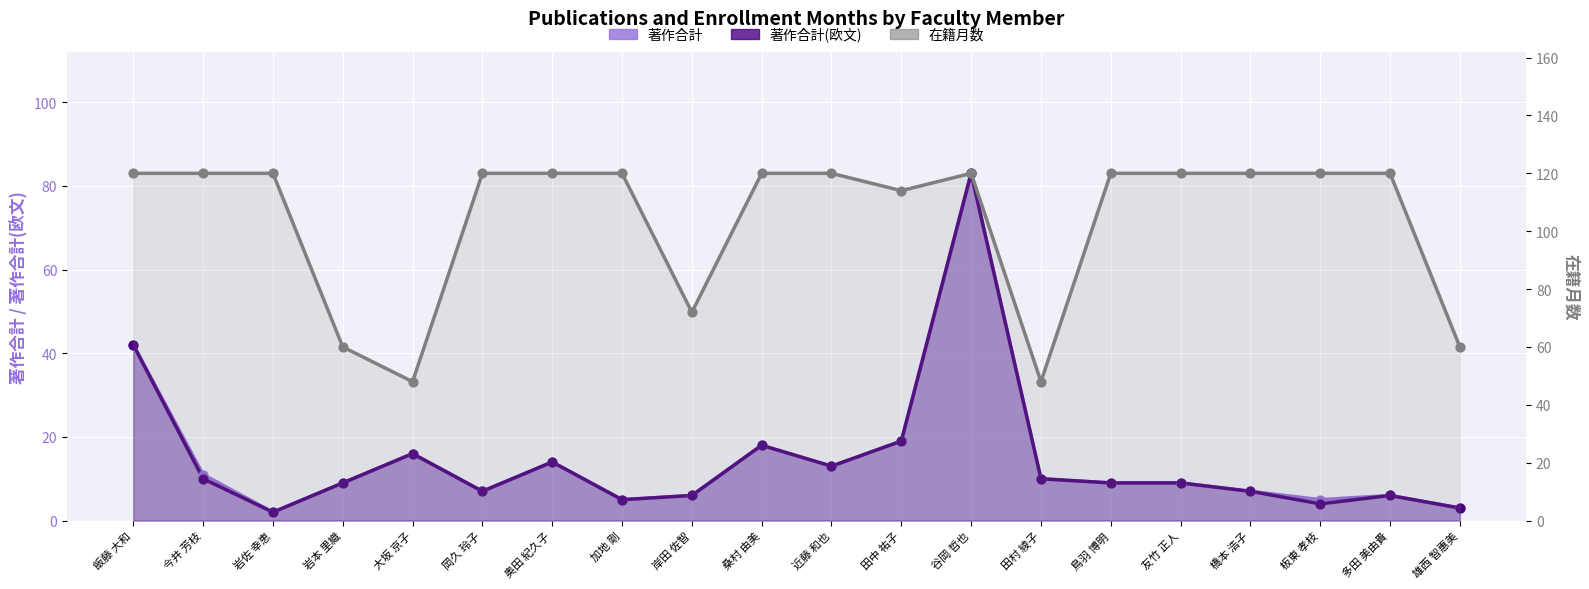

Which series has the widest spread of Y values?

著作合計